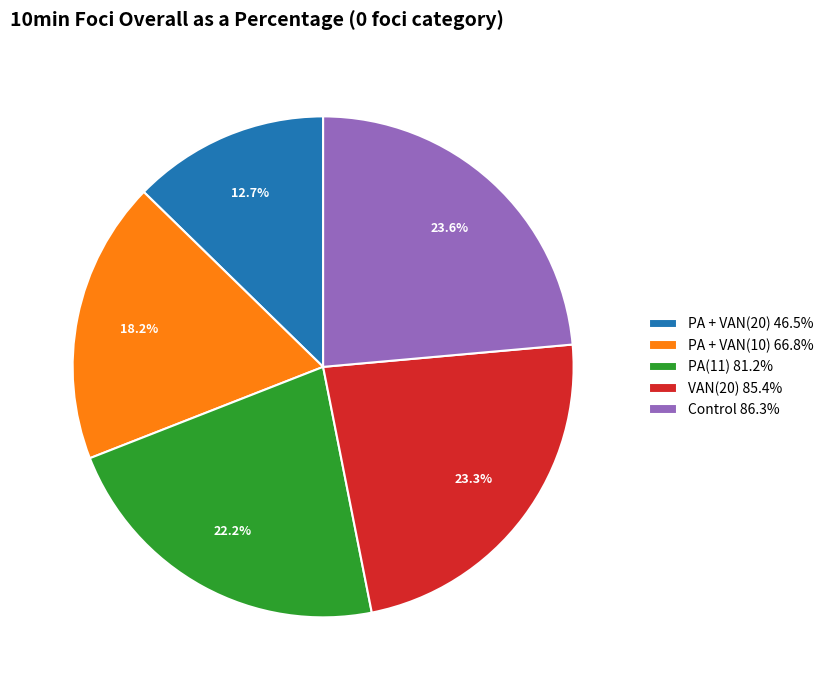

Does any single category account for the majority?

No